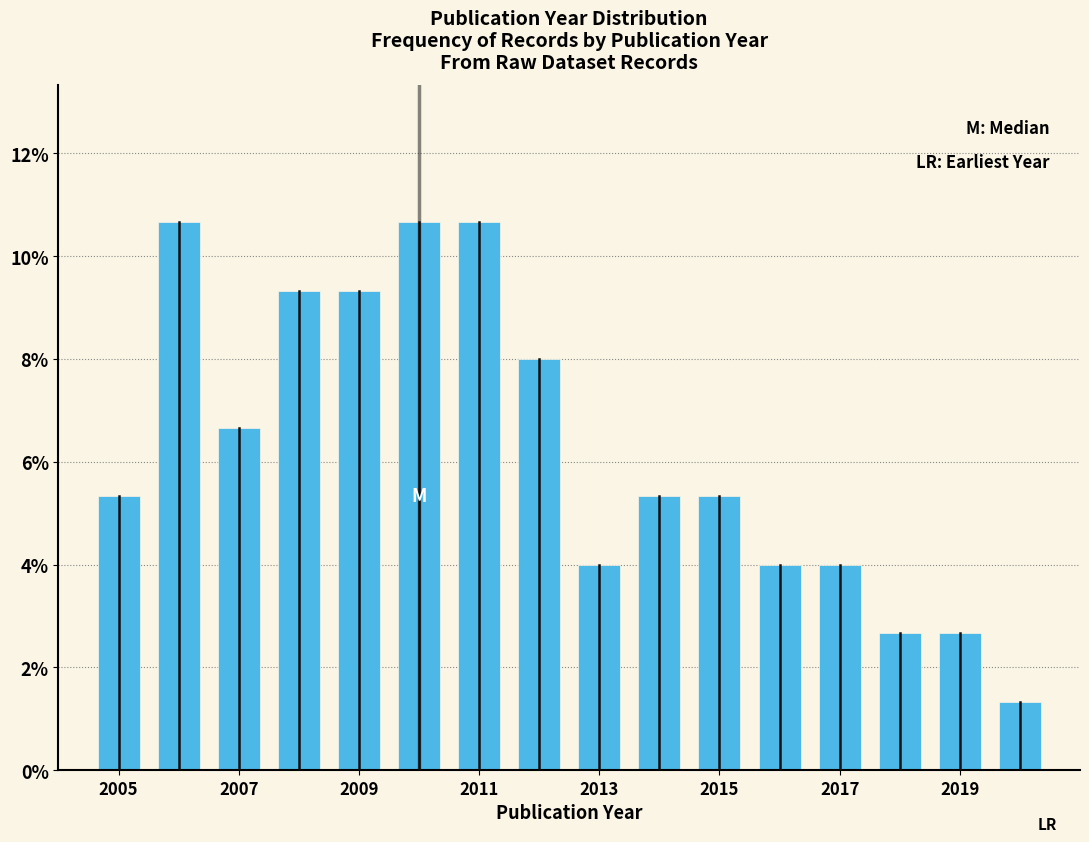

Reading left to right, transcribe this chart: for each bar, give the range it covers on the x-axis and its height. Neither the bar edges nor the heights are printed on the chart, so give them approximately, as read against the axes.

2004.5 to 2005.5: 5.4
2005.5 to 2006.5: 10.6
2006.5 to 2007.5: 6.6
2007.5 to 2008.5: 9.4
2008.5 to 2009.5: 9.4
2009.5 to 2010.5: 10.6
2010.5 to 2011.5: 10.6
2011.5 to 2012.5: 8.0
2012.5 to 2013.5: 4.0
2013.5 to 2014.5: 5.4
2014.5 to 2015.5: 5.4
2015.5 to 2016.5: 4.0
2016.5 to 2017.5: 4.0
2017.5 to 2018.5: 2.6
2018.5 to 2019.5: 2.6
2019.5 to 2020.5: 1.4